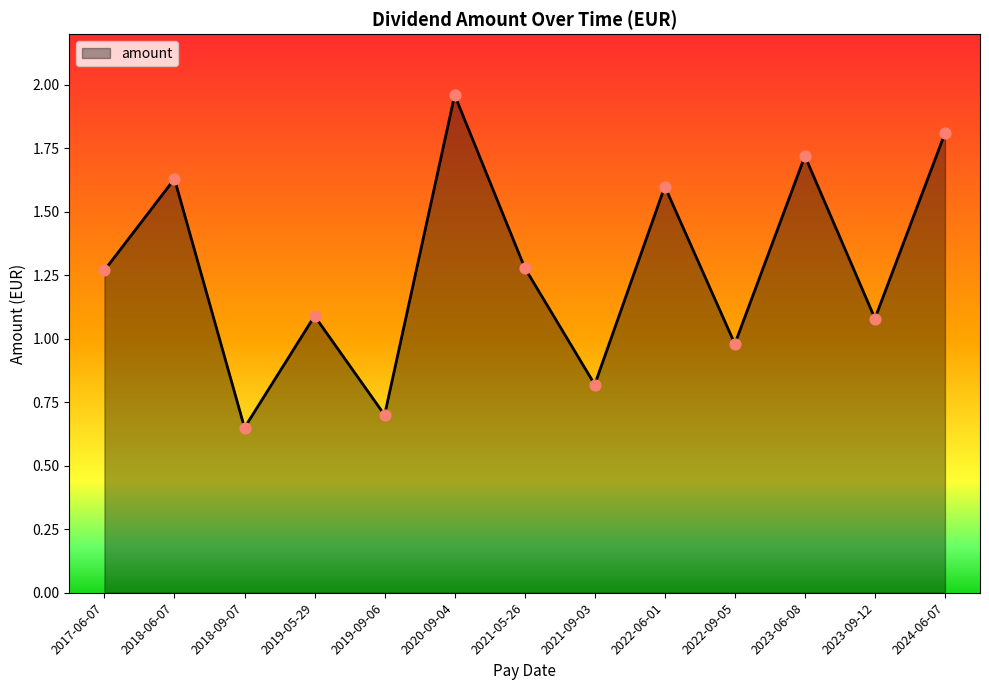

Between 2021-05-26 and 2022-09-05, which is larger?

2021-05-26